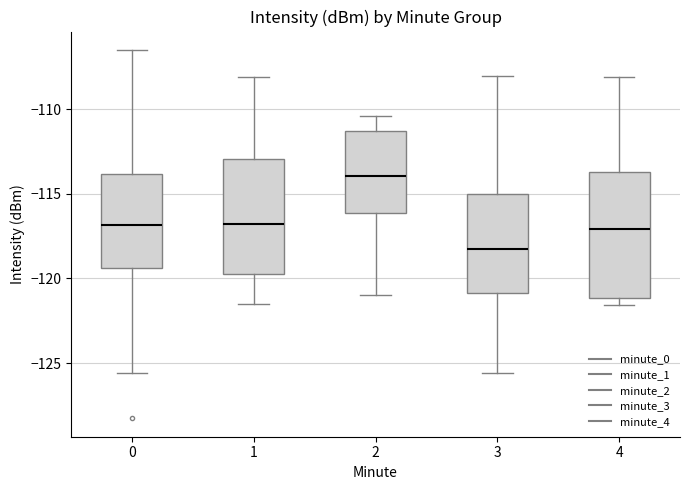

Where does the median line of the box at x = 3 sit on the y-axis? The values are not printed on the chart, so give them approximately, as read against the axis.

-118.0